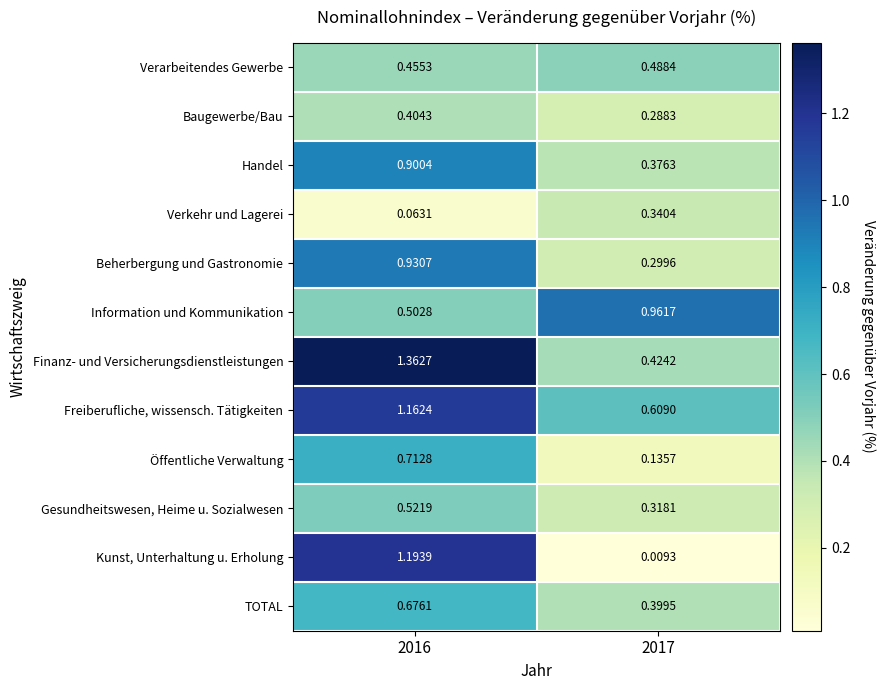

Which series has the largest range (max minus min)?

Kunst, Unterhaltung u. Erholung